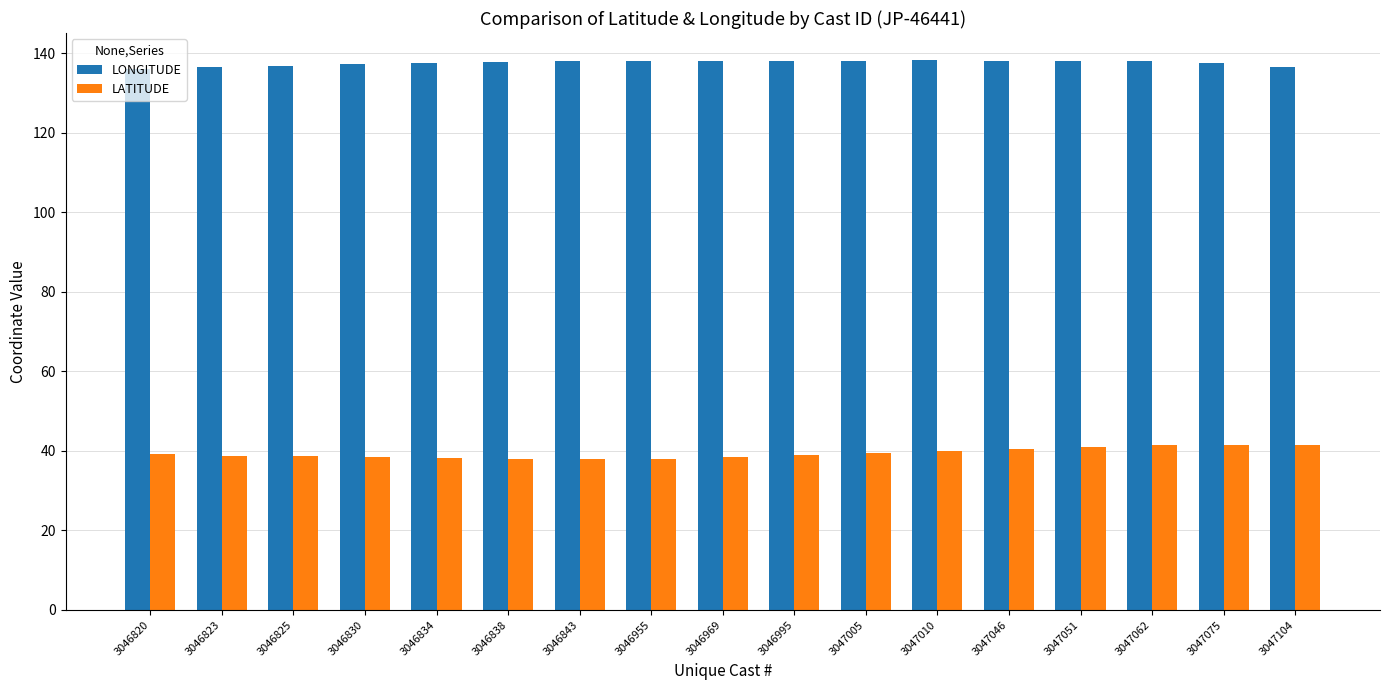

Between 3046823 and 3047010, which series saw the biggest shift?

LONGITUDE